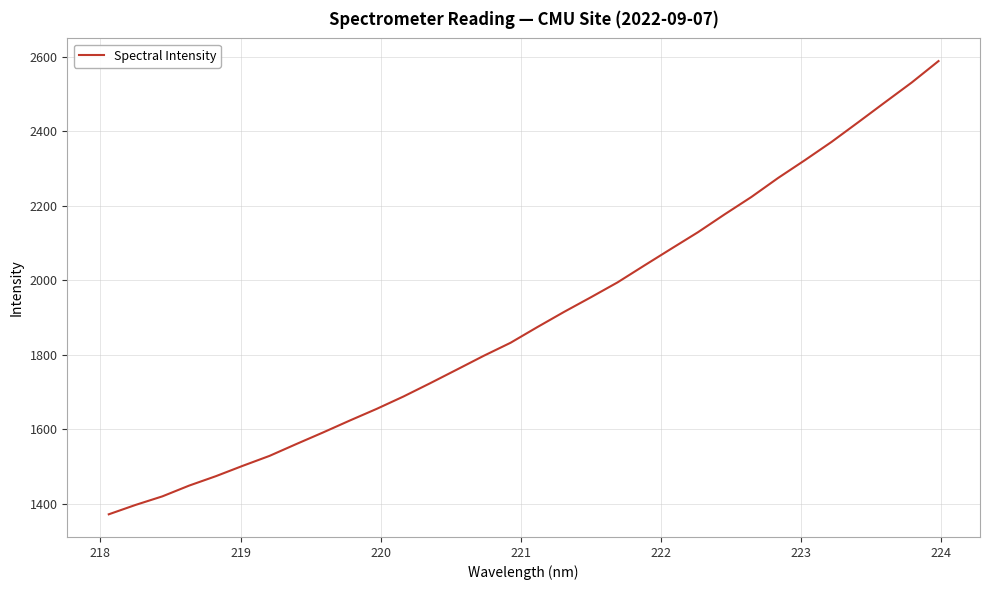

What is the maximum value shown in the chart?

2588.4